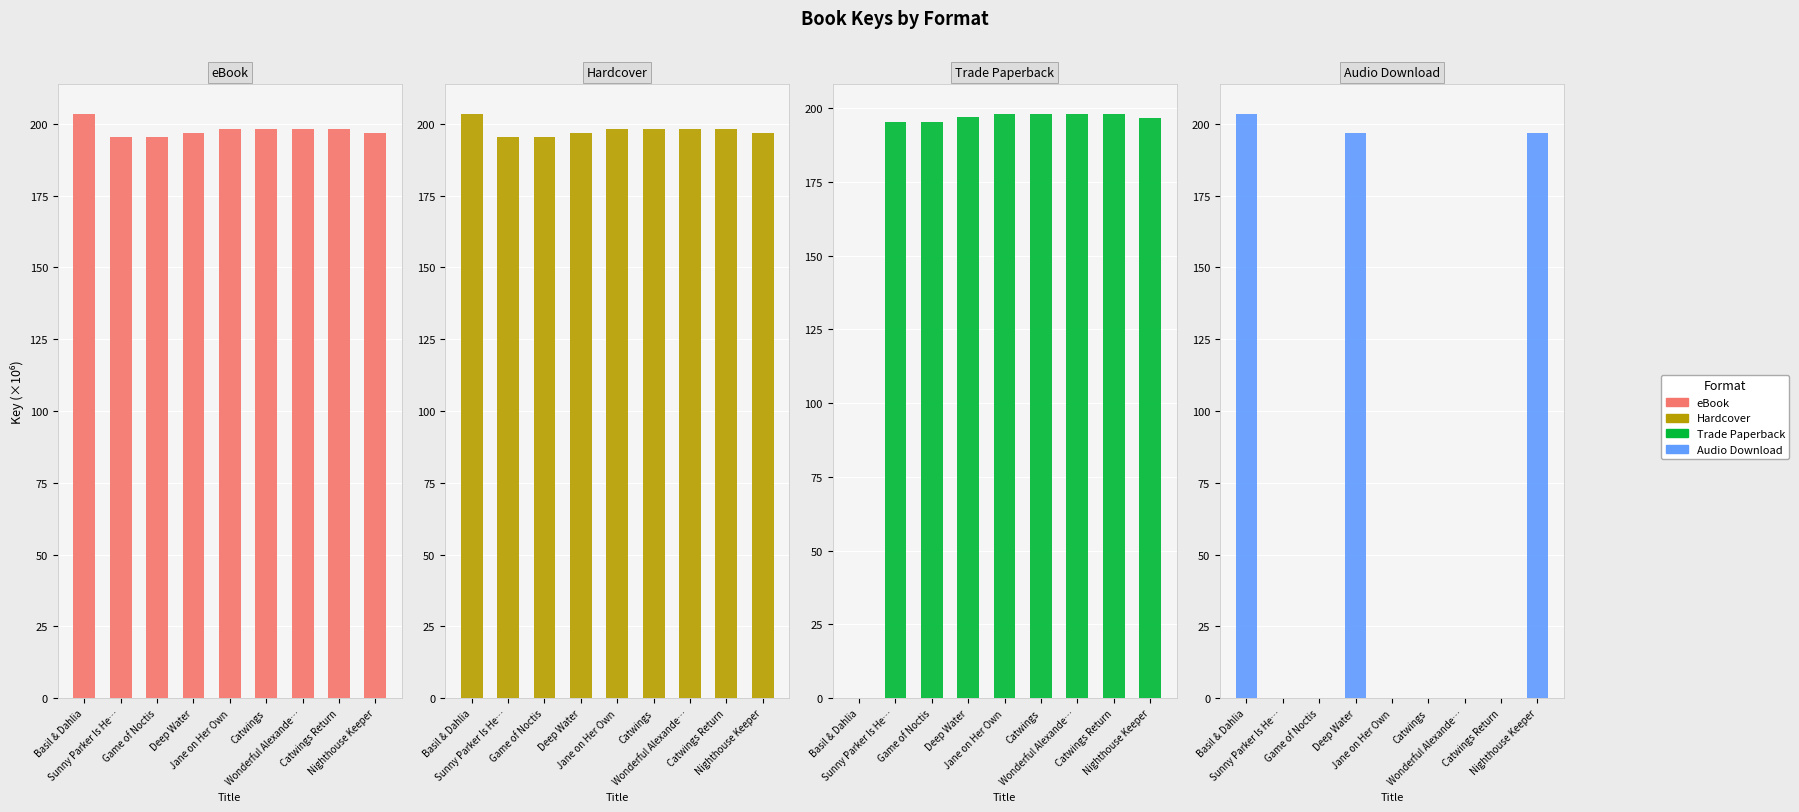

What is the value of the eBook bar at the 8th from the left?

198.1